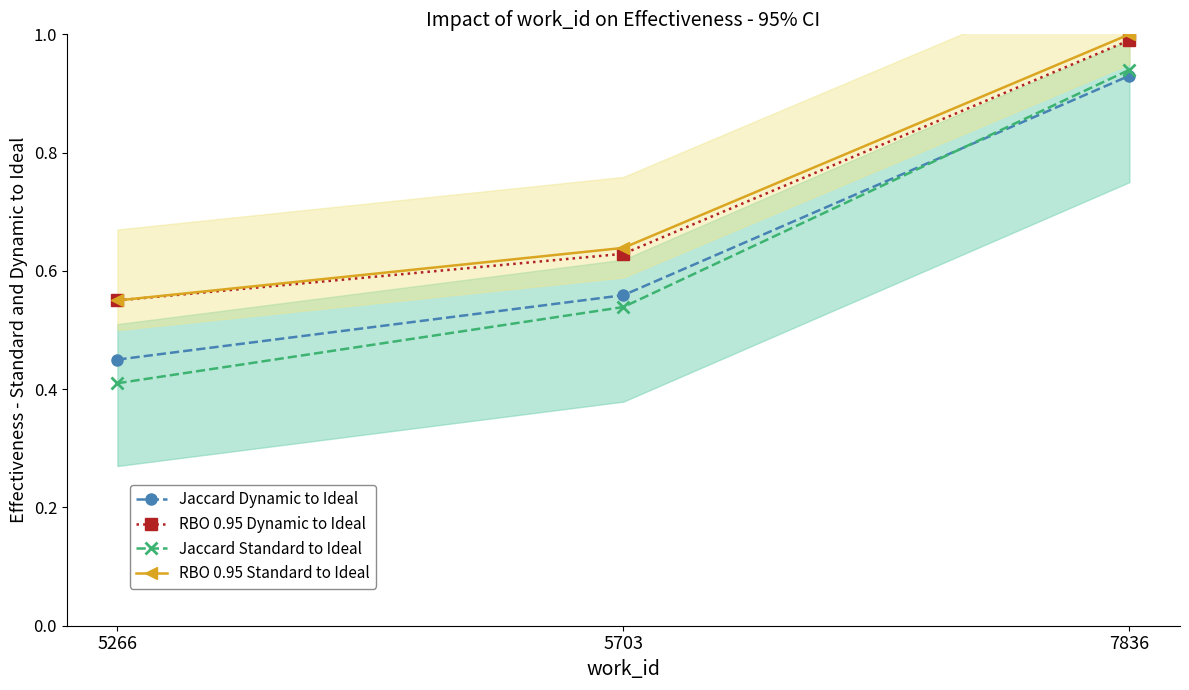

At how many categories does at least one series exceed 0?

3